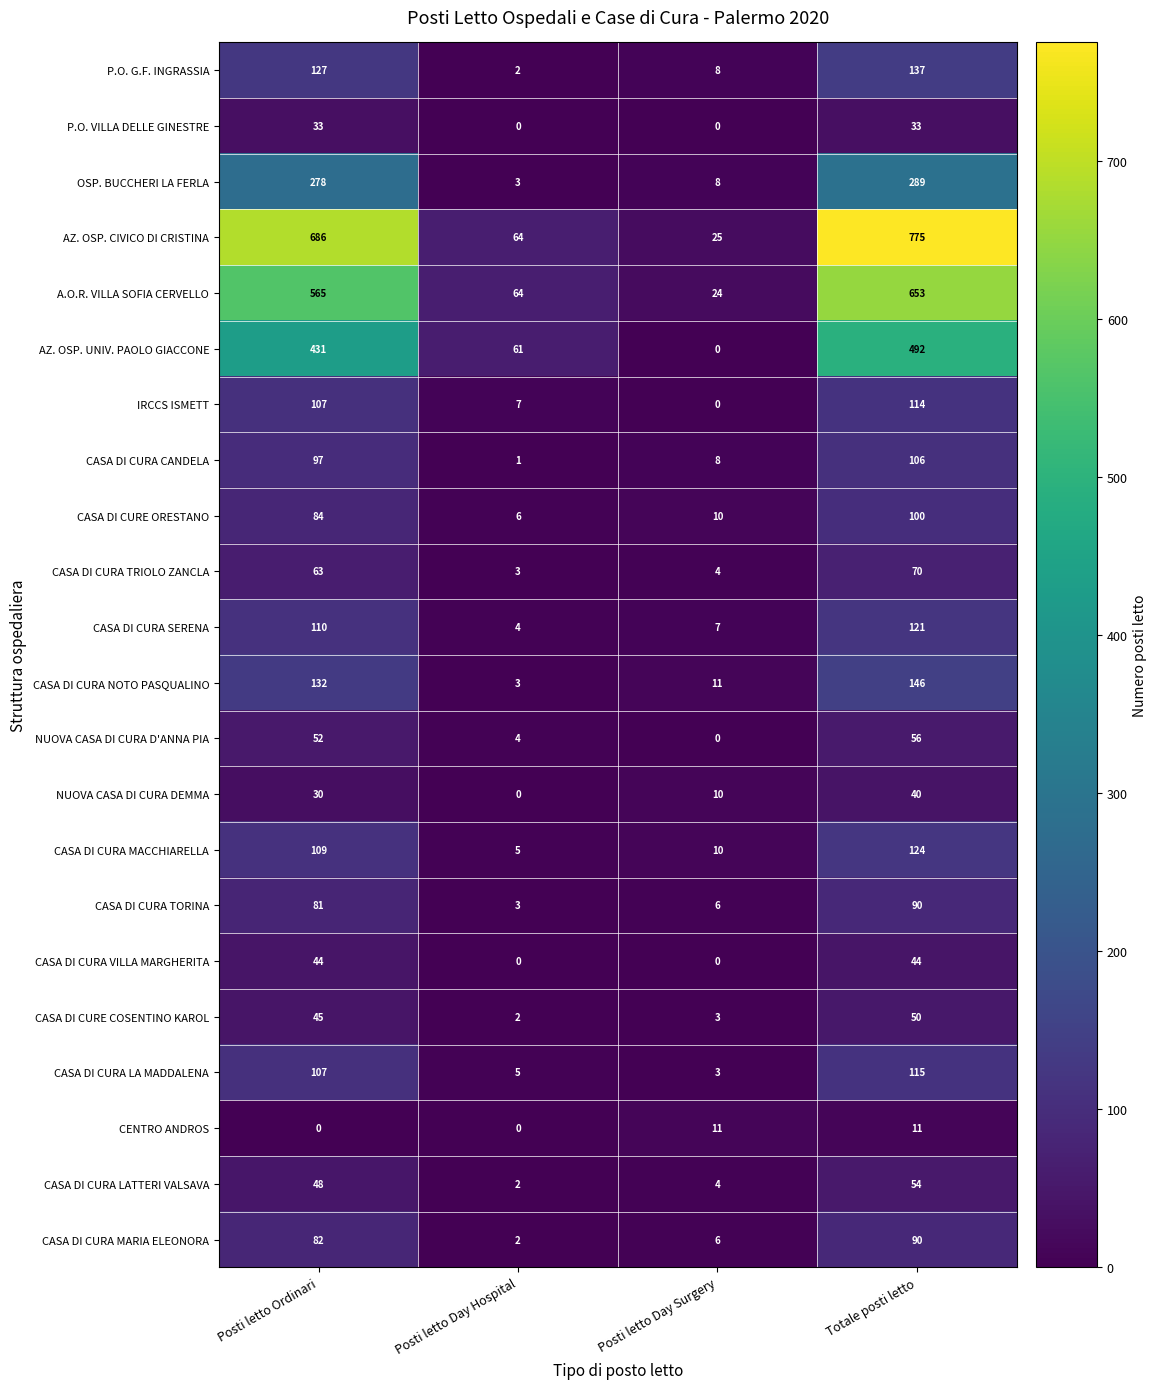

List the labels in order of CASA DI CURA TORINA value, smallest first.

Posti letto Day Hospital, Posti letto Day Surgery, Posti letto Ordinari, Totale posti letto